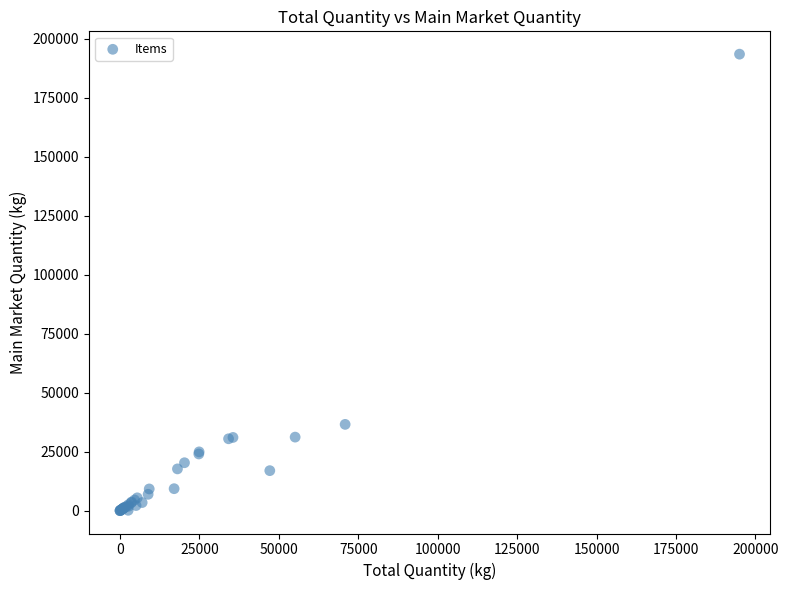

What Y value in the scatter plot is closest to 96701?

36581